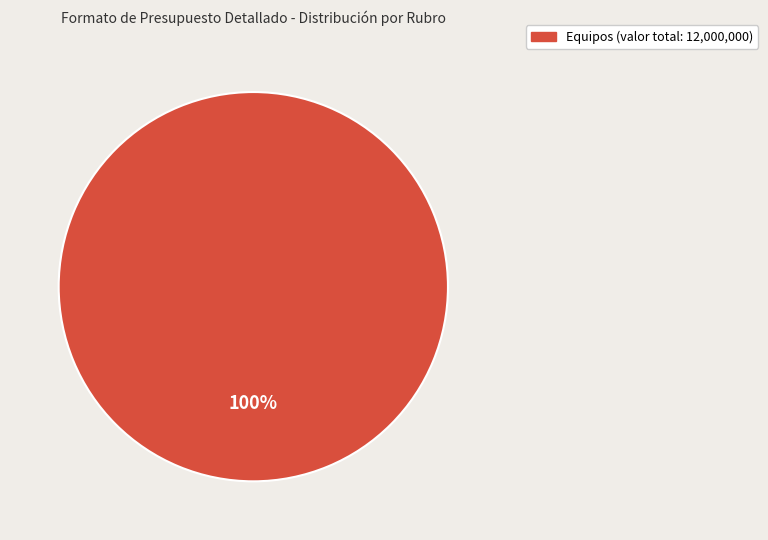

Is there any slice that represents more than half of the pie?

Yes